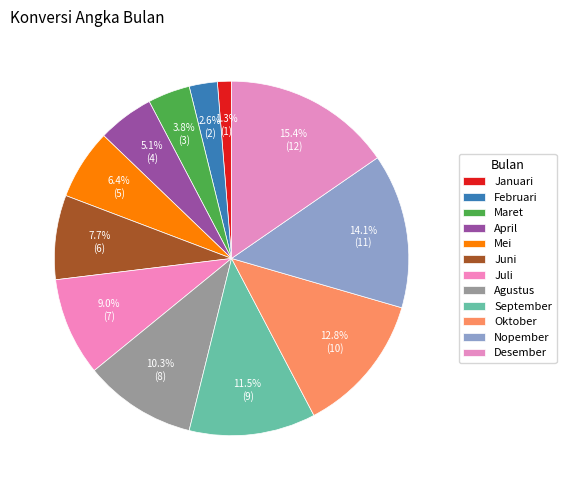

To the nearest percent, what portion does September represent?

12%